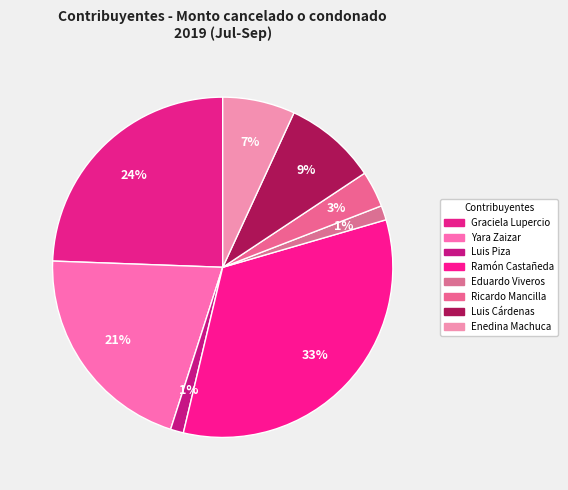

What percentage is the Yara Zaizar slice, to the nearest percent?

21%